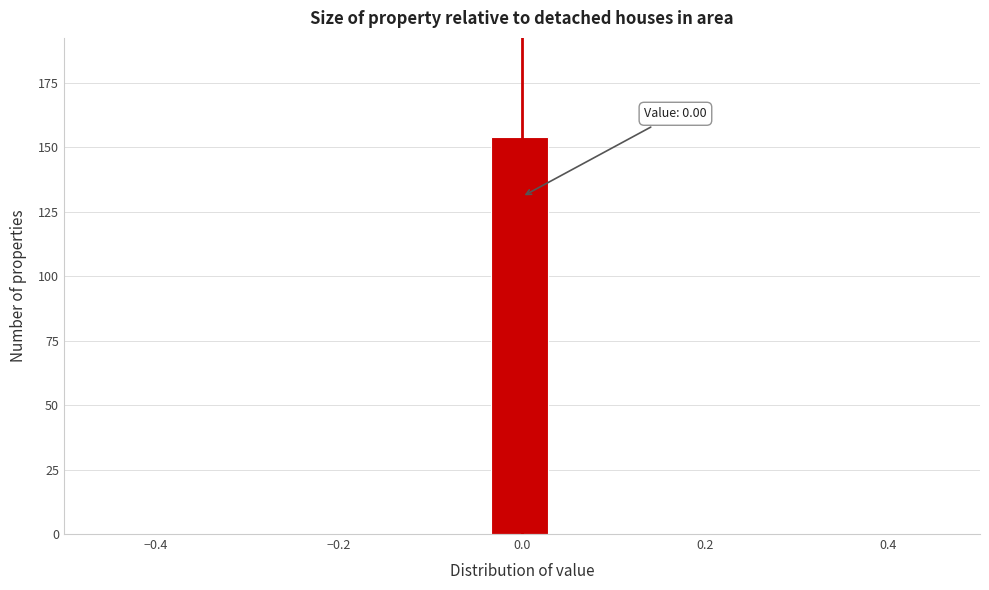

Around what value on the x-axis is the tallest bar? Give the approximate position of its centre, as read against the axis.

0.00